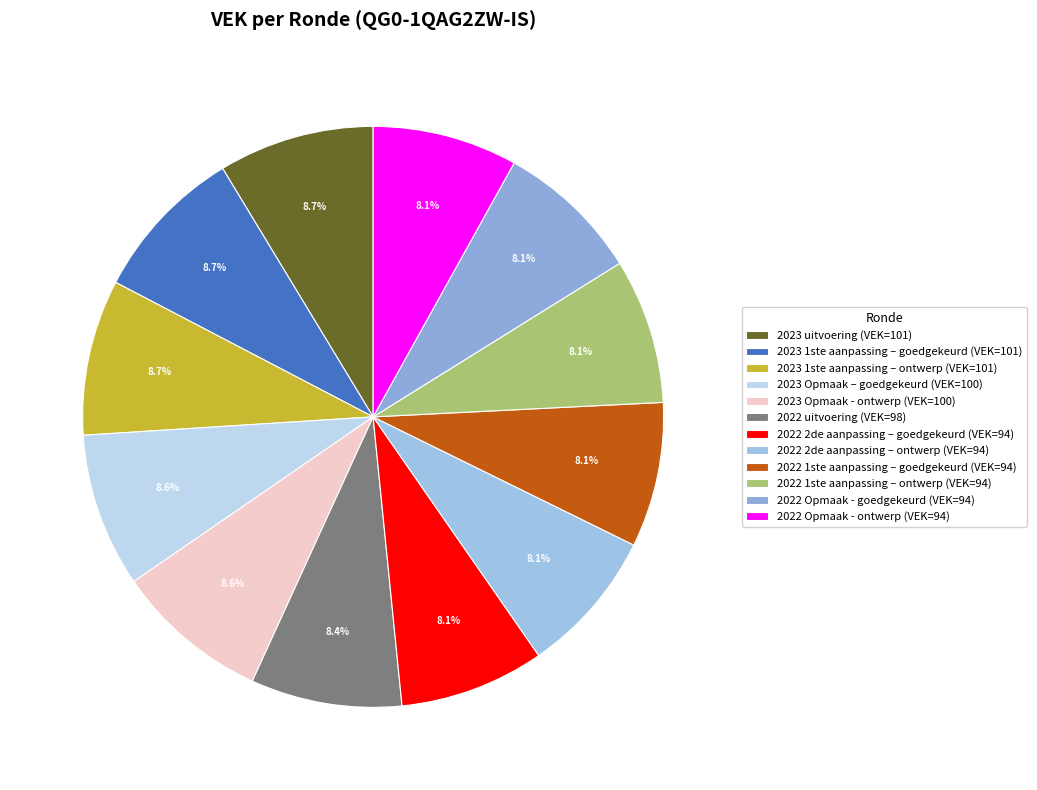

Is 2022 Opmaak - goedgekeurd the majority of the pie?

No